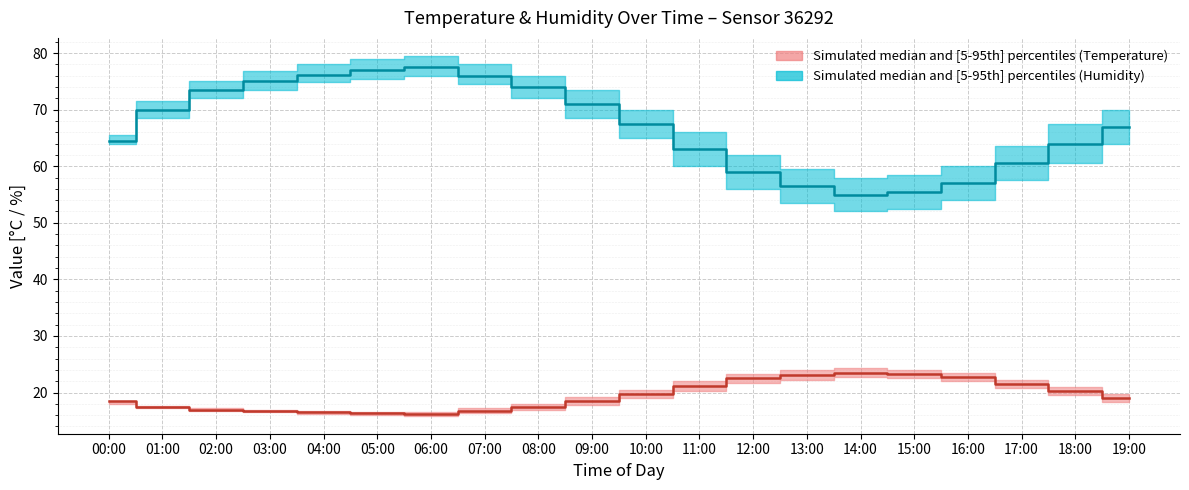

At how many categories does at least one series exceed 76?

3